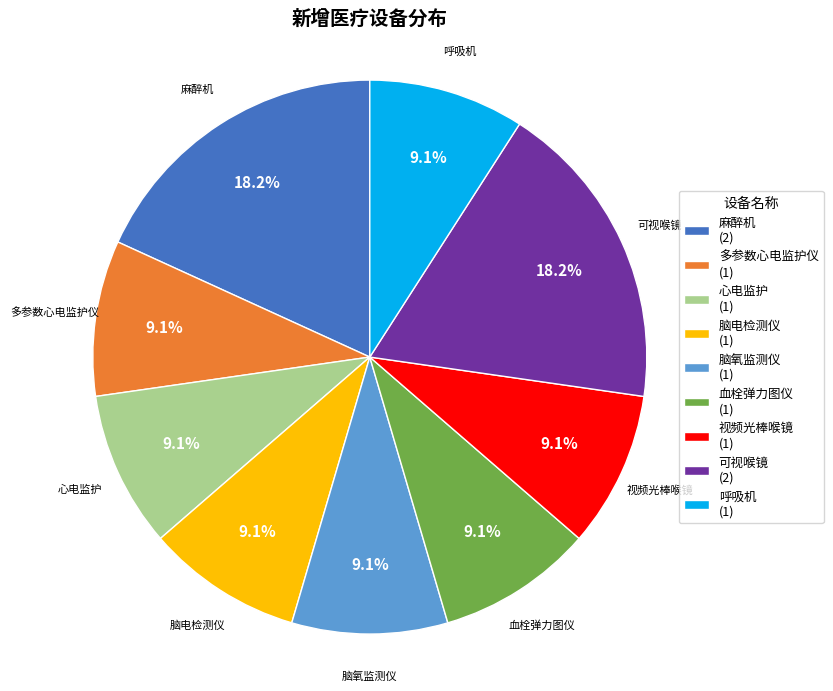

What percentage is the 呼吸机 slice, to the nearest percent?

9%